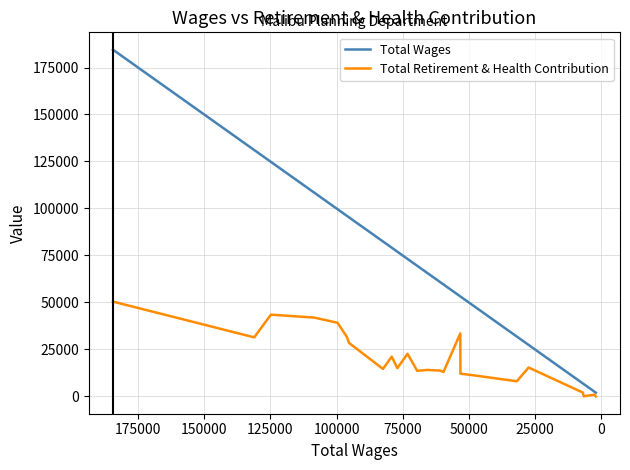

Is the value of Total Retirement & Health Contribution at 125000 greater than the value of Total Wages at 23?

Yes